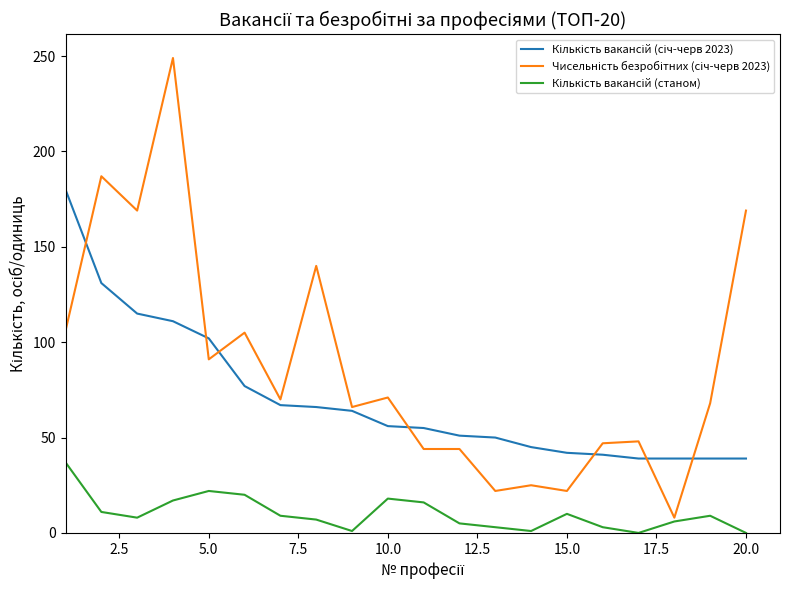

What is the maximum value shown in the chart?

249